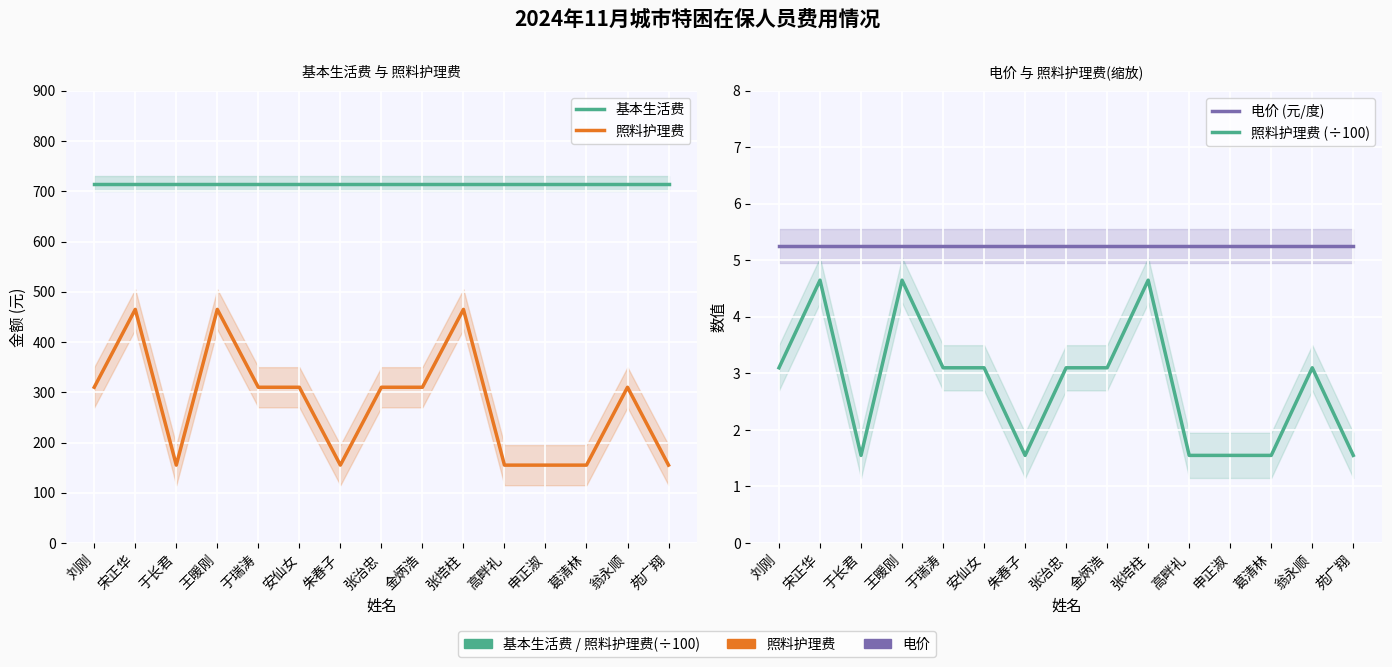

True or false: 照料护理费 and 电价 (元/度) cross at least once.

False